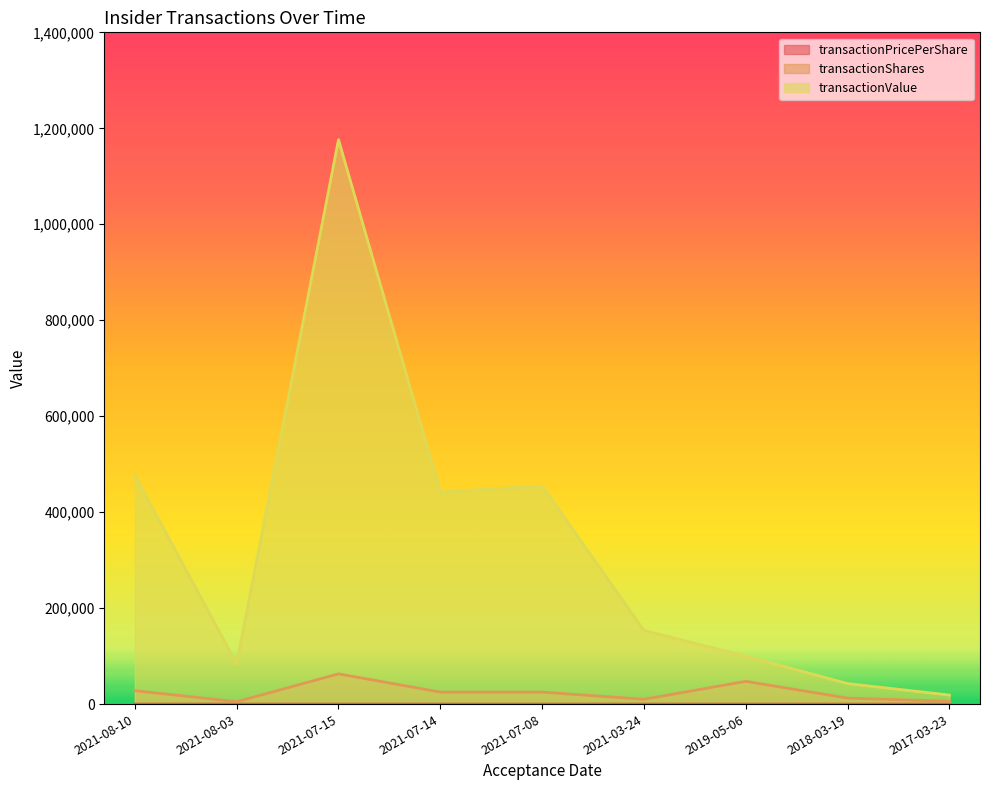

Reading right to left, list all the values displayed in this chart.

transactionPricePerShare: 3.3	3.4	2.1	15.3	18.2	17.7	18.7	17.1	17.1
transactionShares: 5783.0	12455.0	47394.0	10000.0	25000.0	25000.0	62995.0	4932.0	27943.0
transactionValue: 18847.0	42793.0	100001.0	153459.0	454418.0	442134.0	1176288.0	84116.0	476676.0